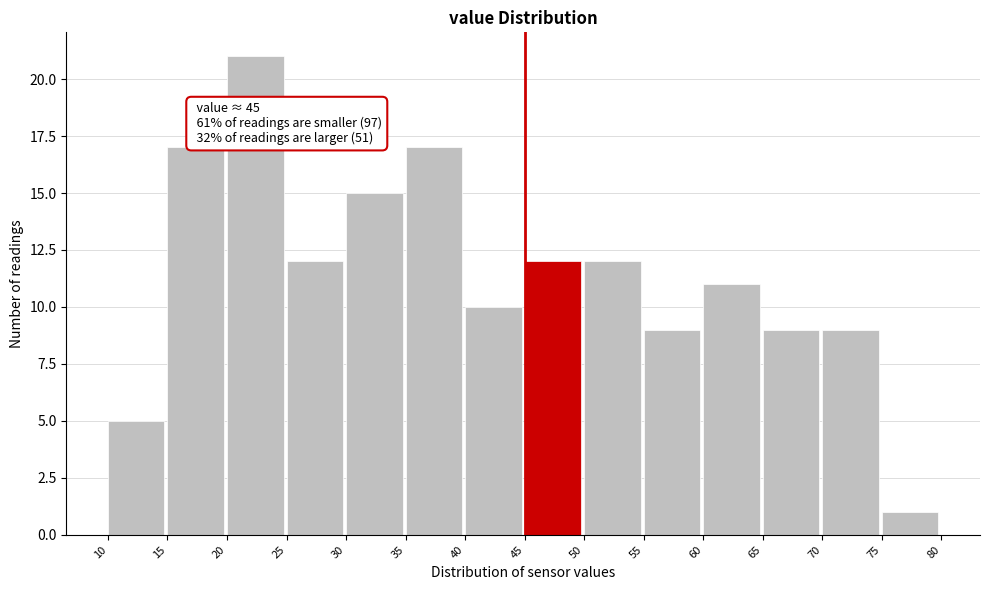

Which range on the x-axis has the tallest bar?

20 to 25